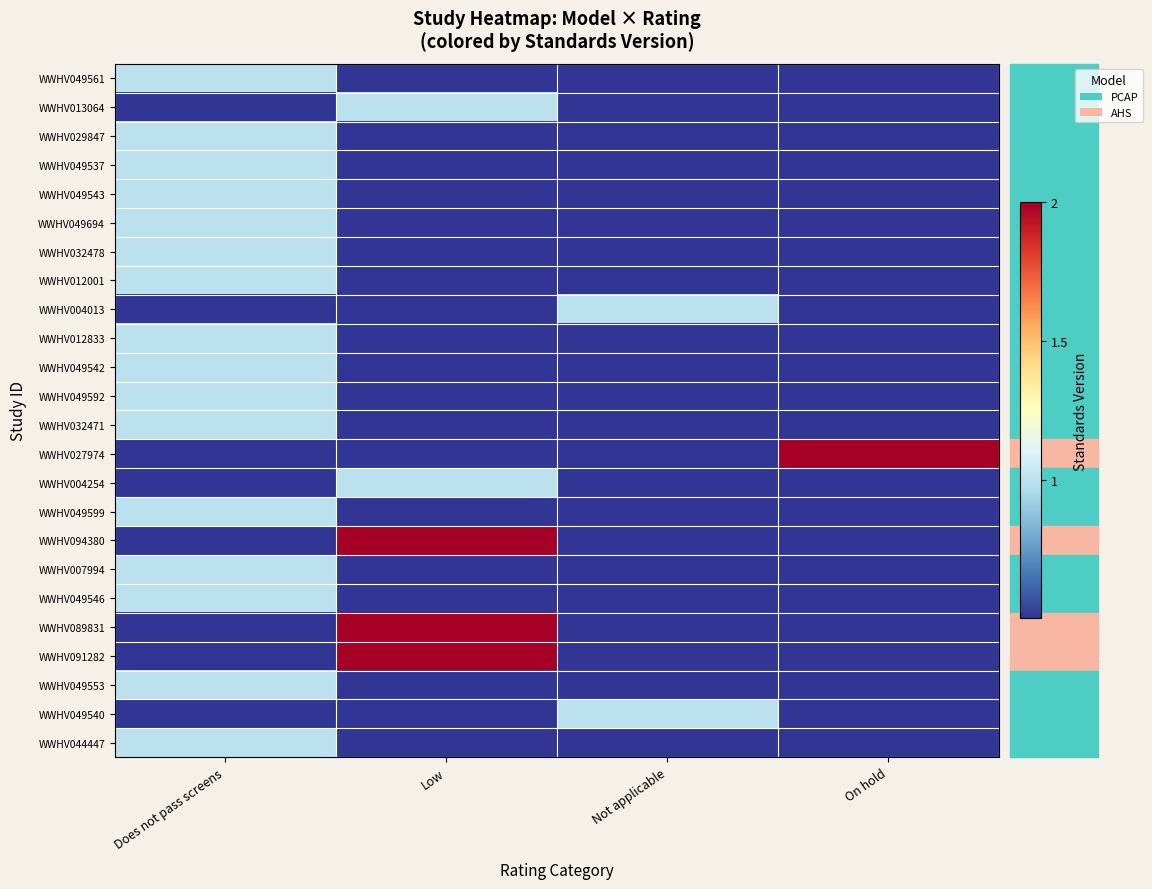

Which series has the largest total across all categories?

WWHV027974